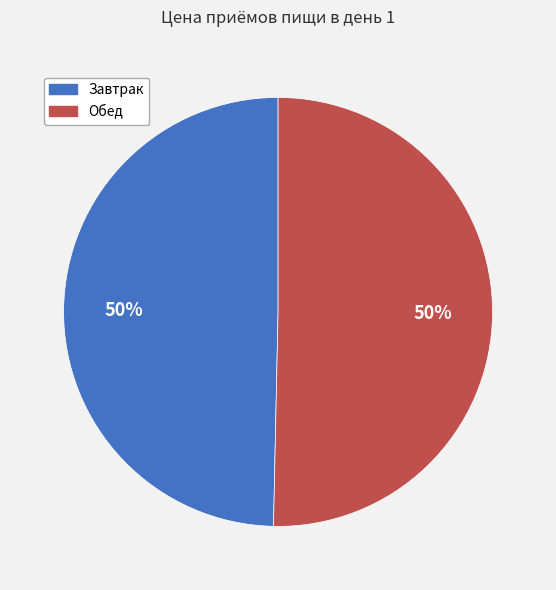

Approximately how many times larger is the value at Завтрак compared to Обед?

1.0